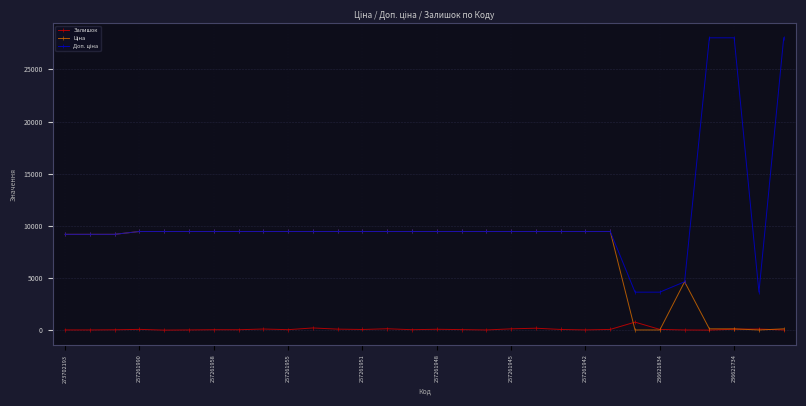

At how many categories does at least one series exceed 7954?

26